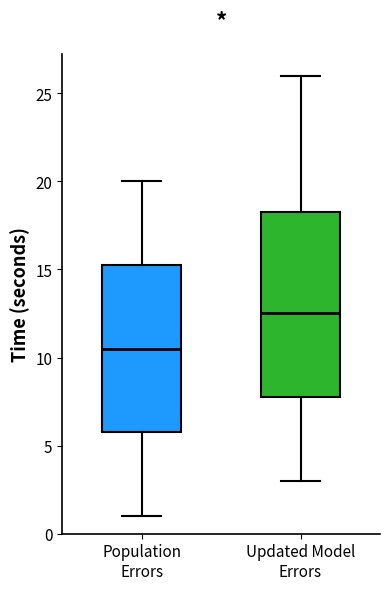

Reading left to right, transcribe this box plot: for each box, give where its median line is, the range the box spans, and where its two whiskers end, as read against the y-axis. The values are not printed on the chart, so give them approximately, as read against the axis.

Population Errors: median 10.5, box 6.0 to 15.5, whiskers 1.0 to 20.0
Updated Model Errors: median 12.5, box 8.0 to 18.5, whiskers 3.0 to 26.0